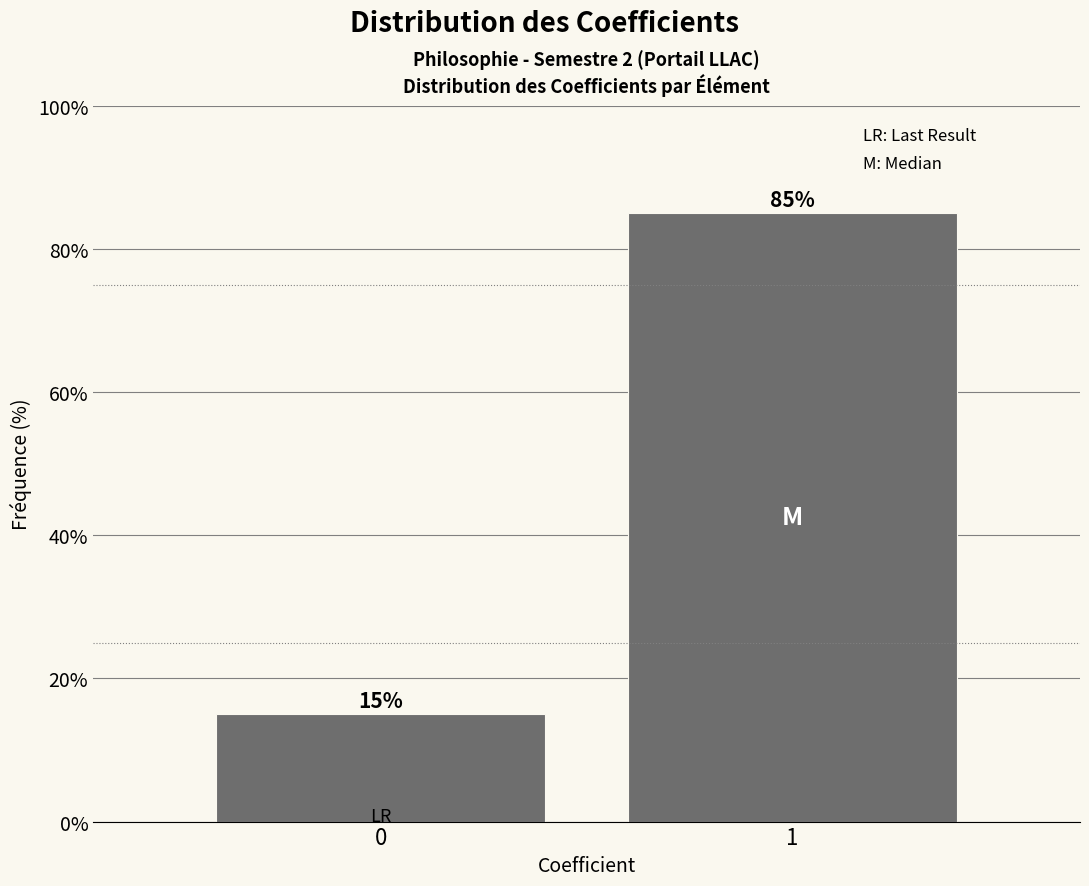

Reading left to right, list all the values displayed in this chart.

15	85